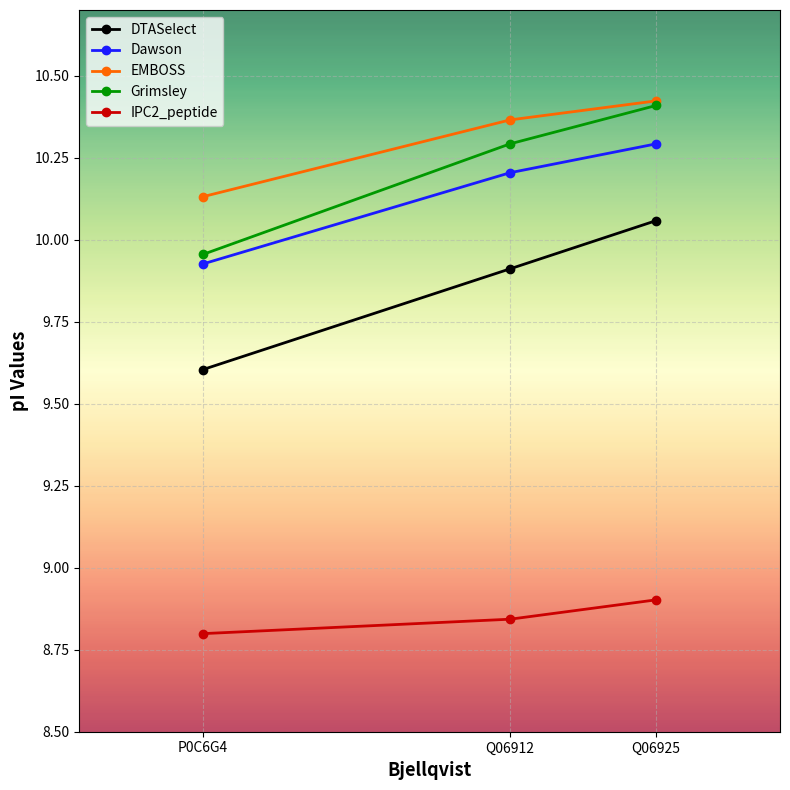

How many Dawson values are between 9 and 10?

1